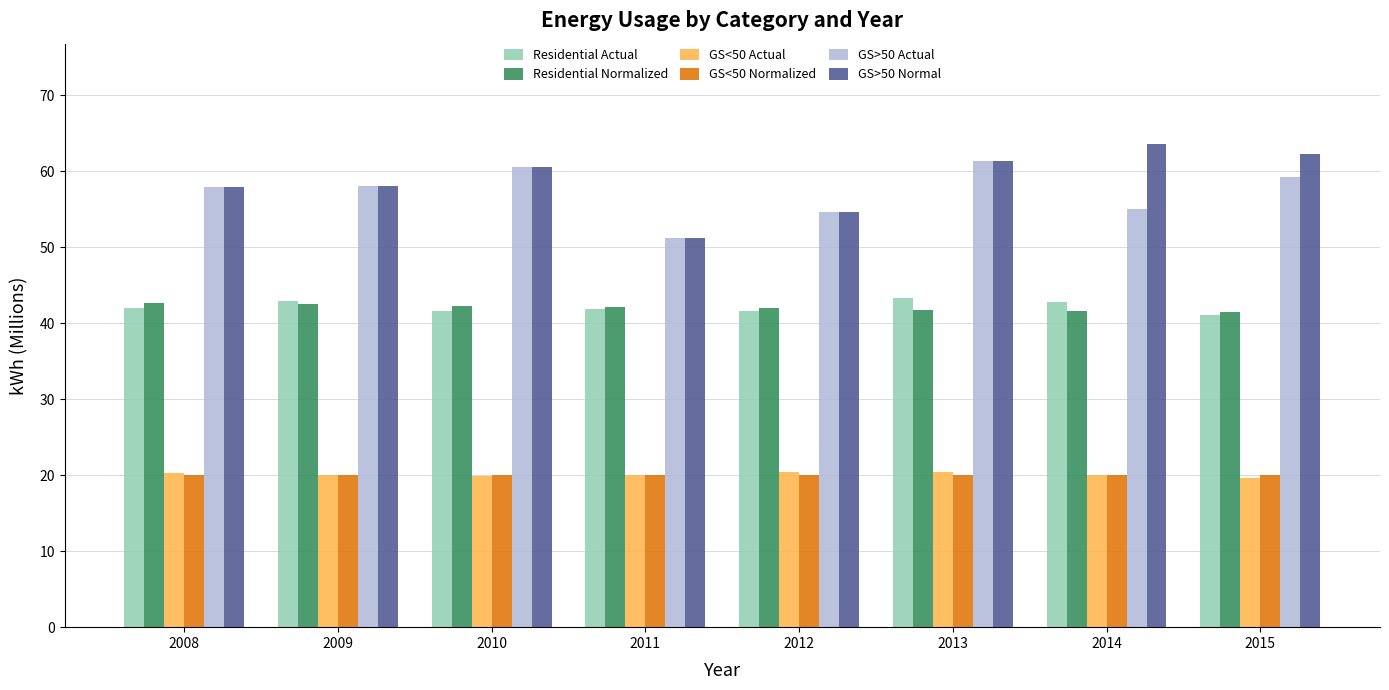

What is the sum of all GS<50 Actual values?

160.7